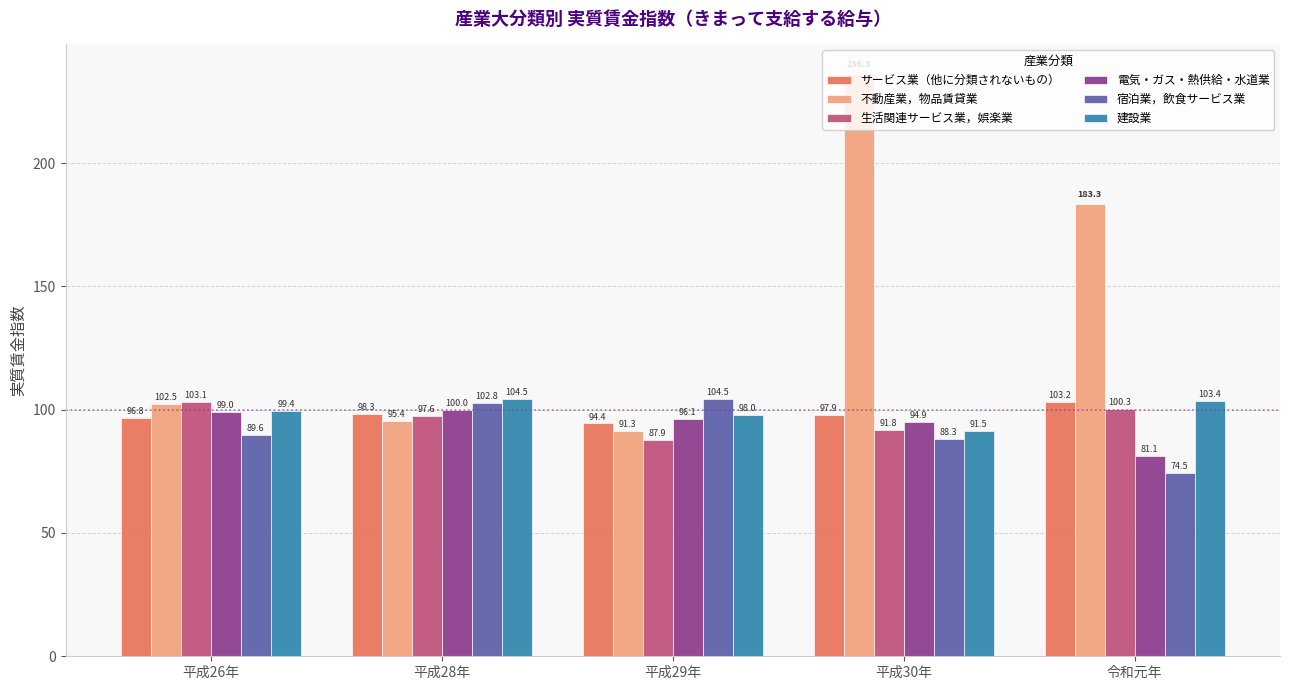

Where does the 電気・ガス・熱供給・水道業 series first go above 96?

平成26年